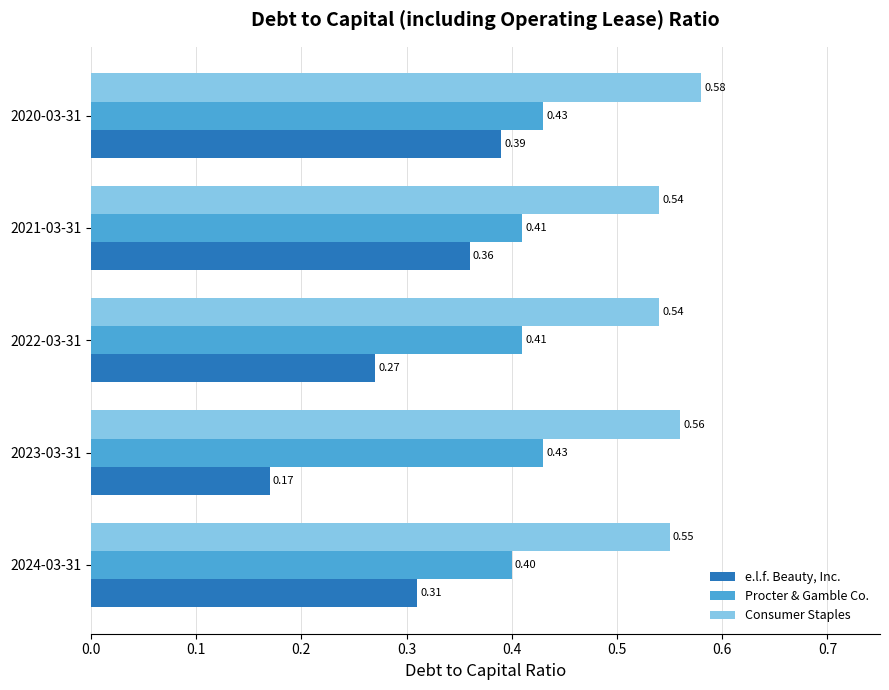

At how many categories does at least one series exceed 0?

5